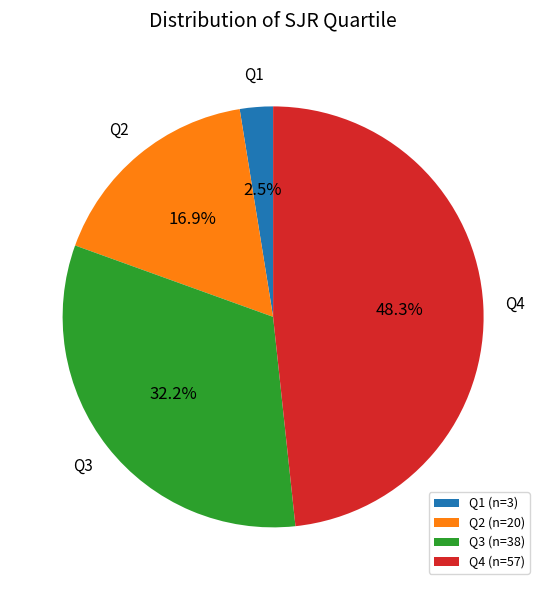

Which slice is the largest?

Q4